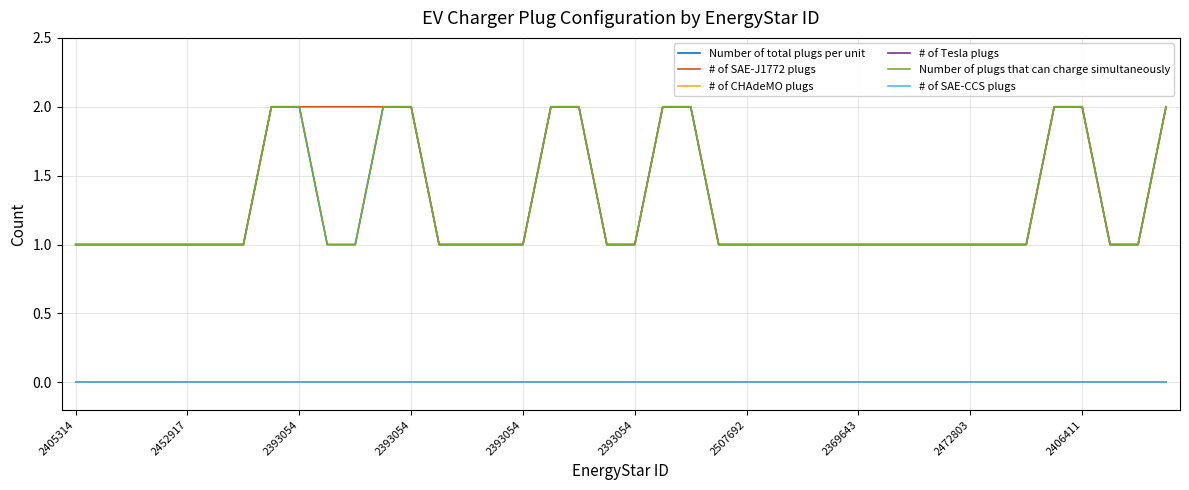

Does the chart have visible grid lines?

Yes